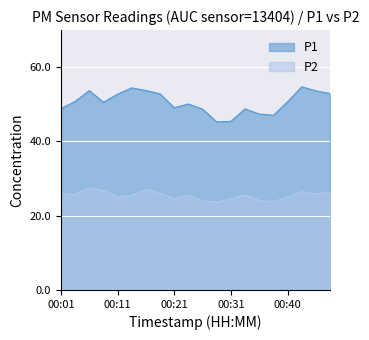

What is the sum of all P1 values?

1011.4